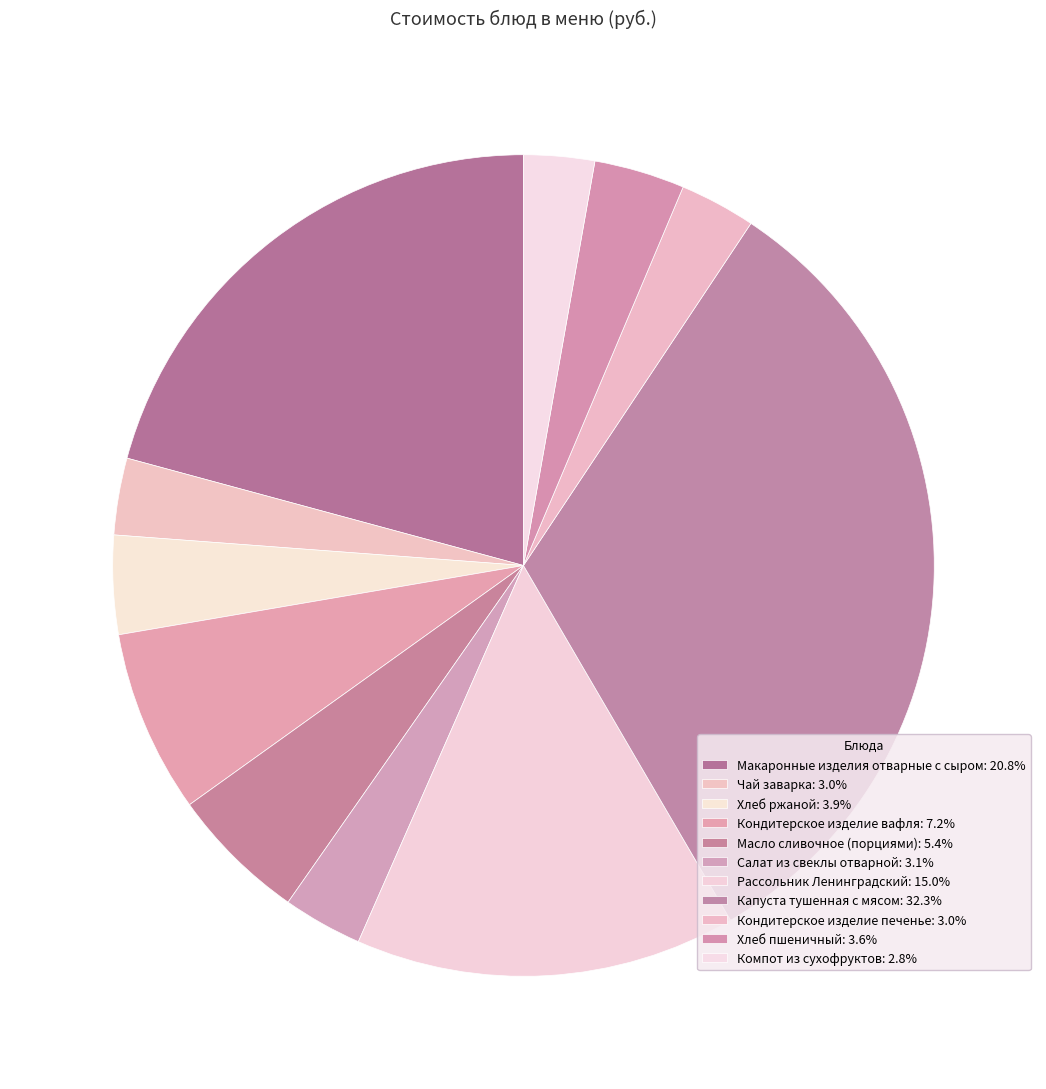

To the nearest percent, what portion does Кондитерское изделие вафля represent?

7%